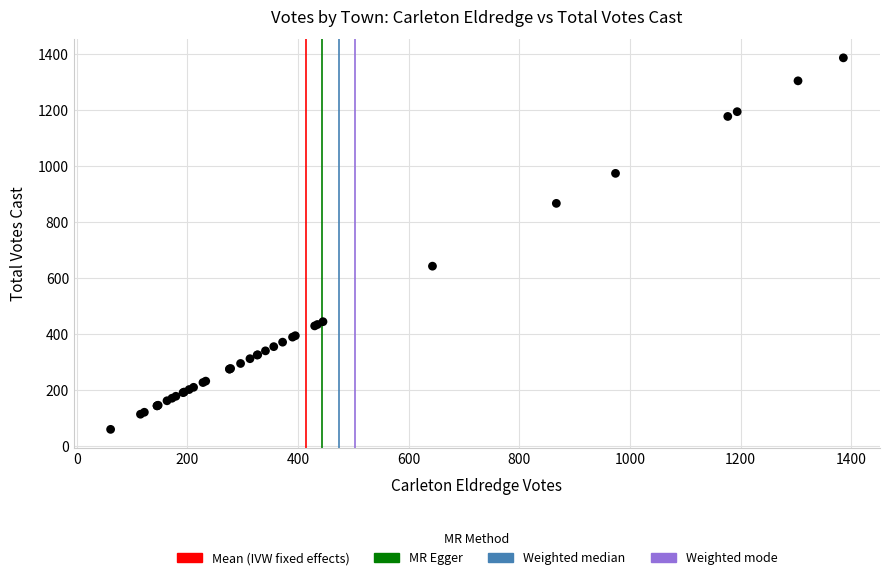

What Y value in the scatter plot is closest to 723?

643